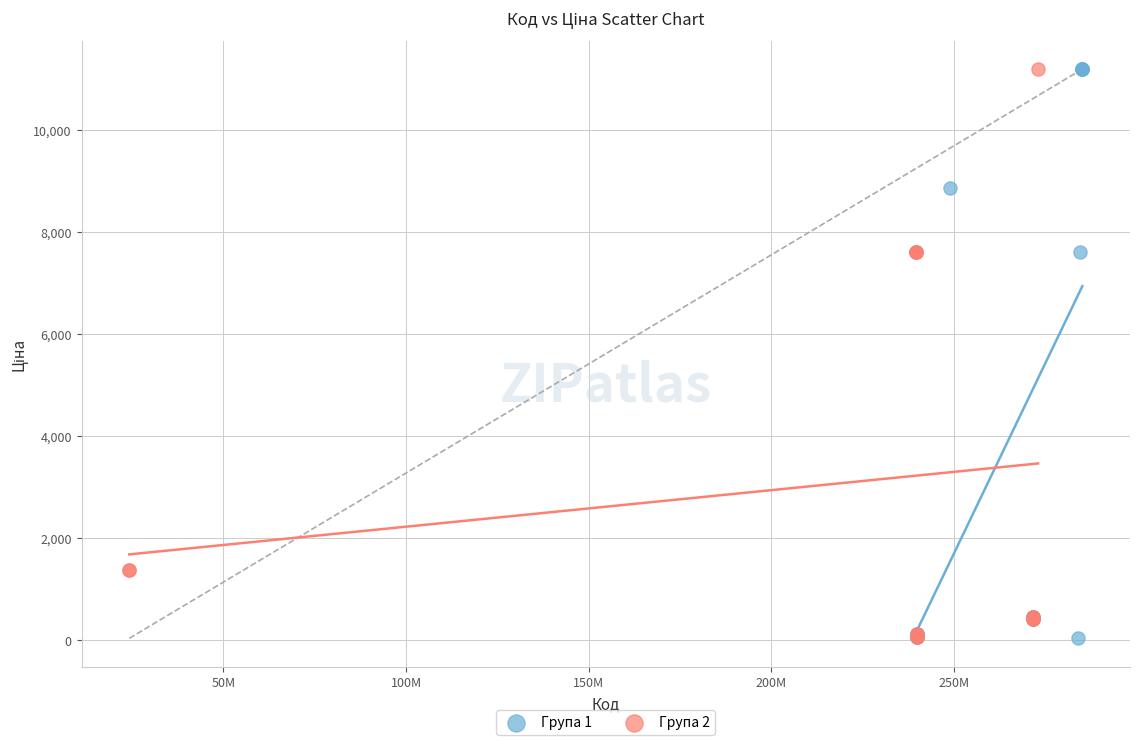

Which series has the largest Y range (max minus min)?

Група 1